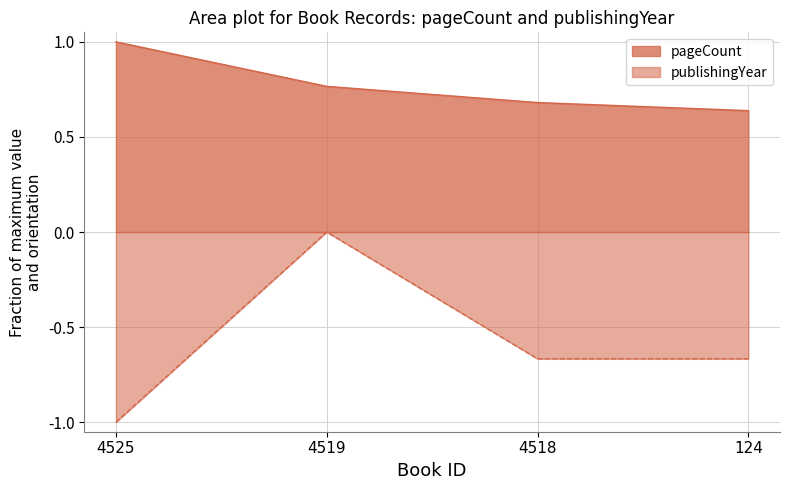

The publishingYear series shows -0.0 at 4519. True or false?

True